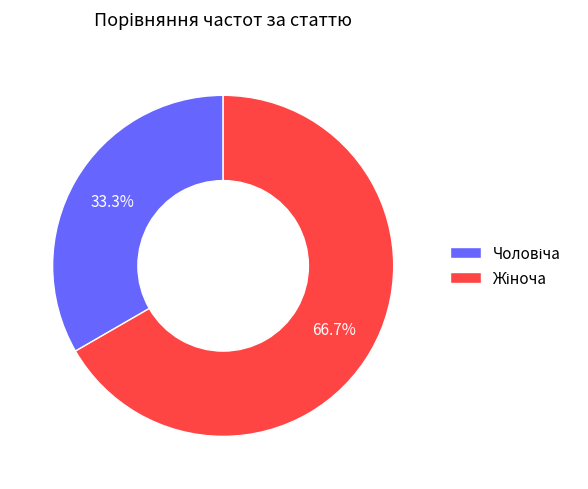

Does any single category account for the majority?

Yes